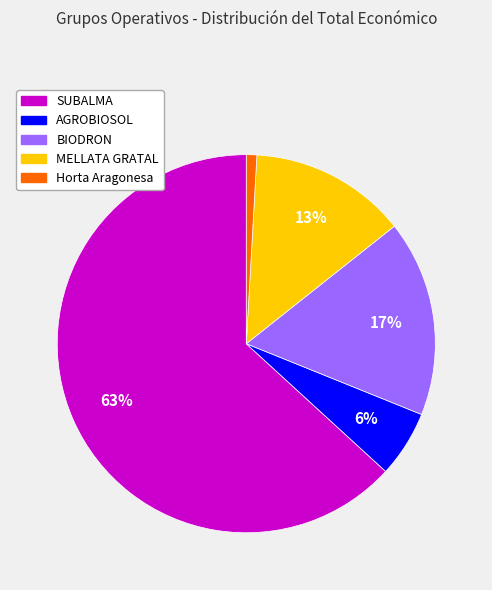

Count the number of slices in the pie.

5